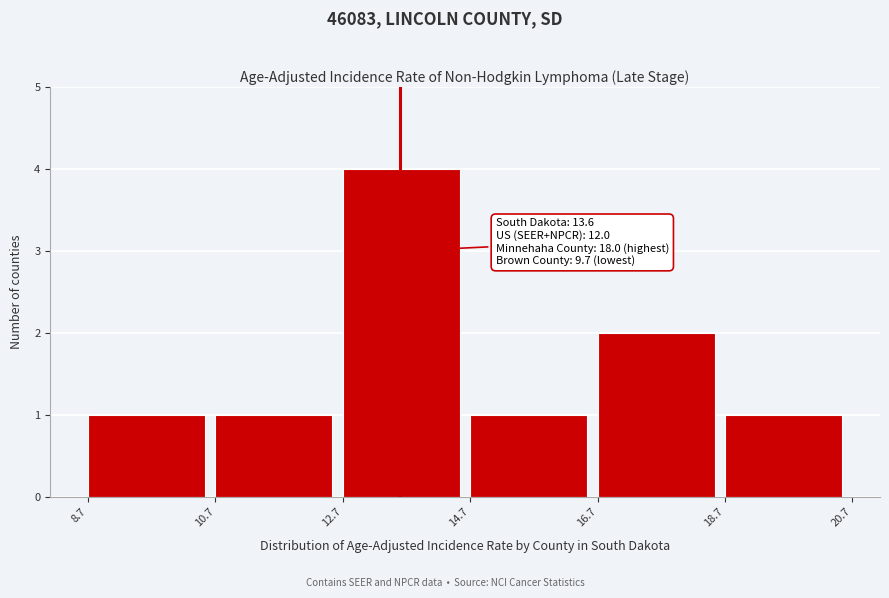

Which range on the x-axis has the tallest bar?

12.7 to 14.7